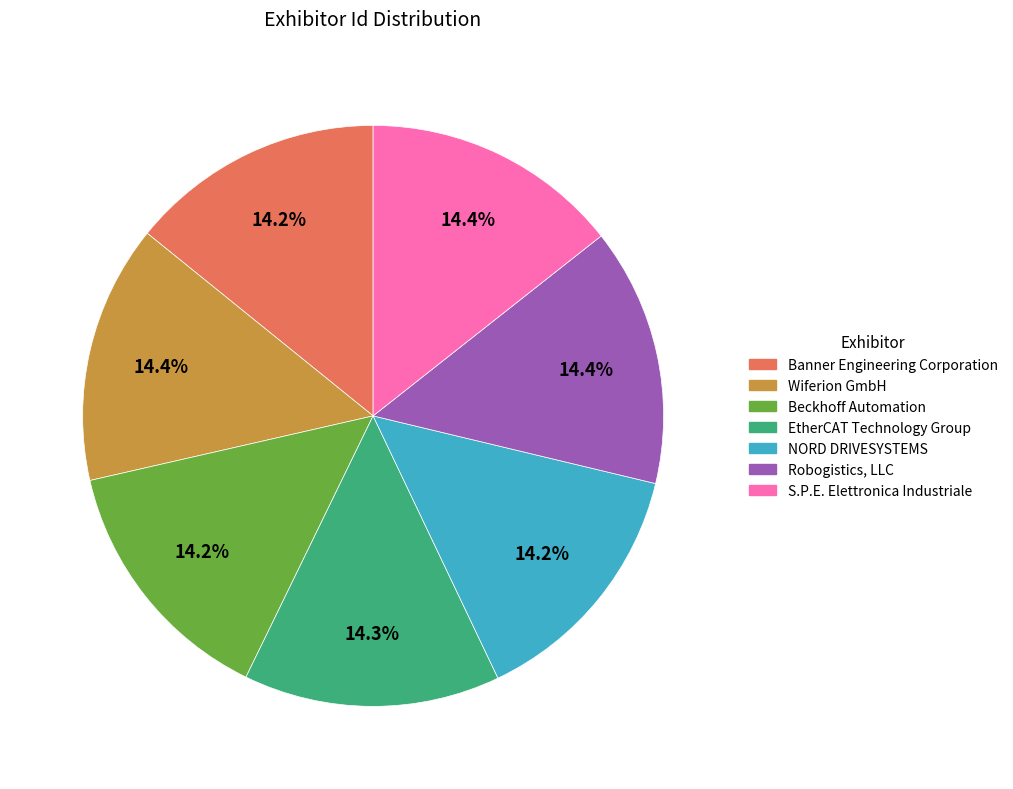

What portion of the pie excludes Banner Engineering Corporation?

85.8%